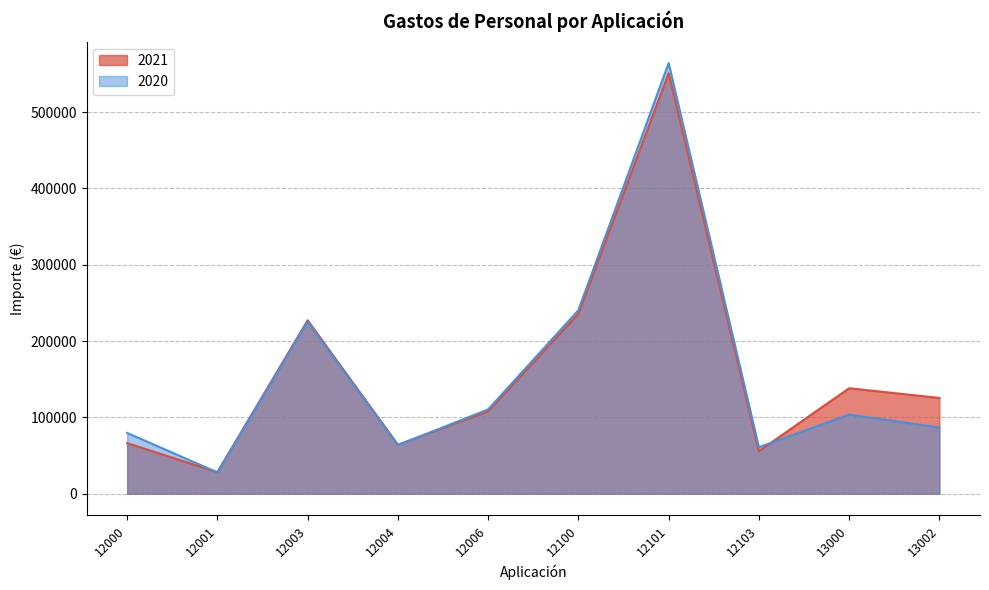

Where do 2020 and 2021 first cross each other?

12000 and 12001